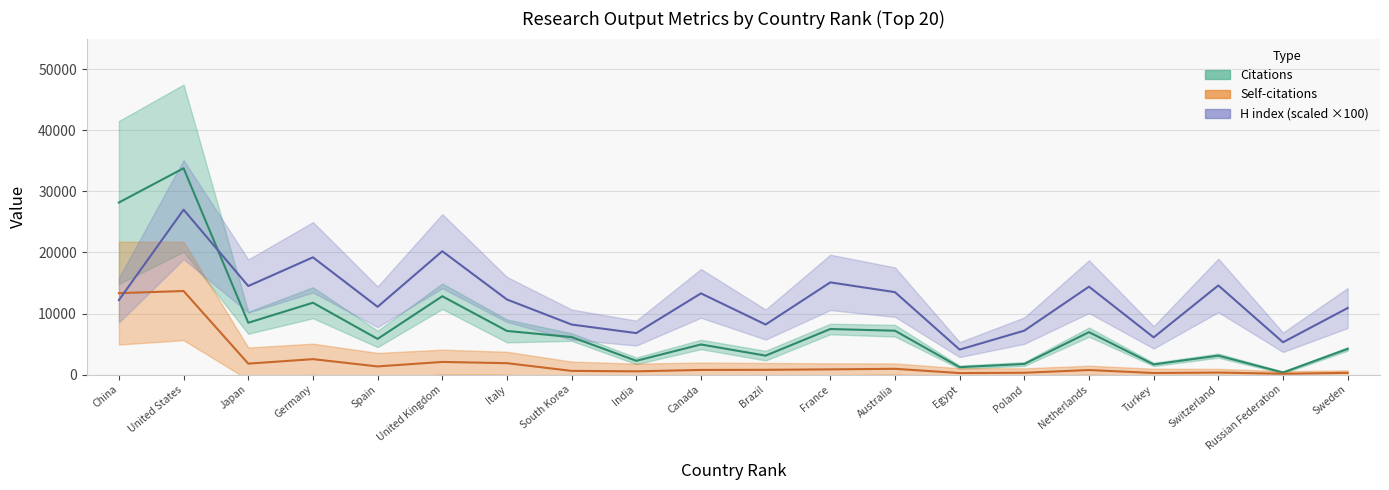

Reading left to right, what are all the values shown in this chart?

Citations: 28170	33783	8492	11769	5851	12829	7154	6150	2265	4938	3113	7467	7190	1224	1746	6957	1676	3112	350	4211
Self-citations: 13339	13686	1802	2537	1345	2081	1876	618	541	770	791	864	956	259	310	756	269	340	145	294
H index: 12200	27000	14500	19200	11100	20200	12300	8200	6800	13300	8200	15100	13500	4100	7200	14400	6100	14600	5300	10900